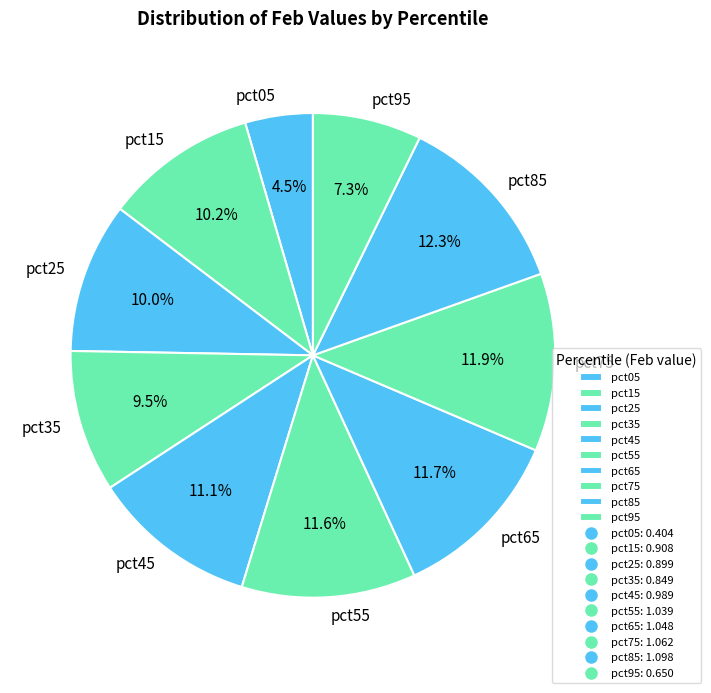

Is there any slice that represents more than half of the pie?

No